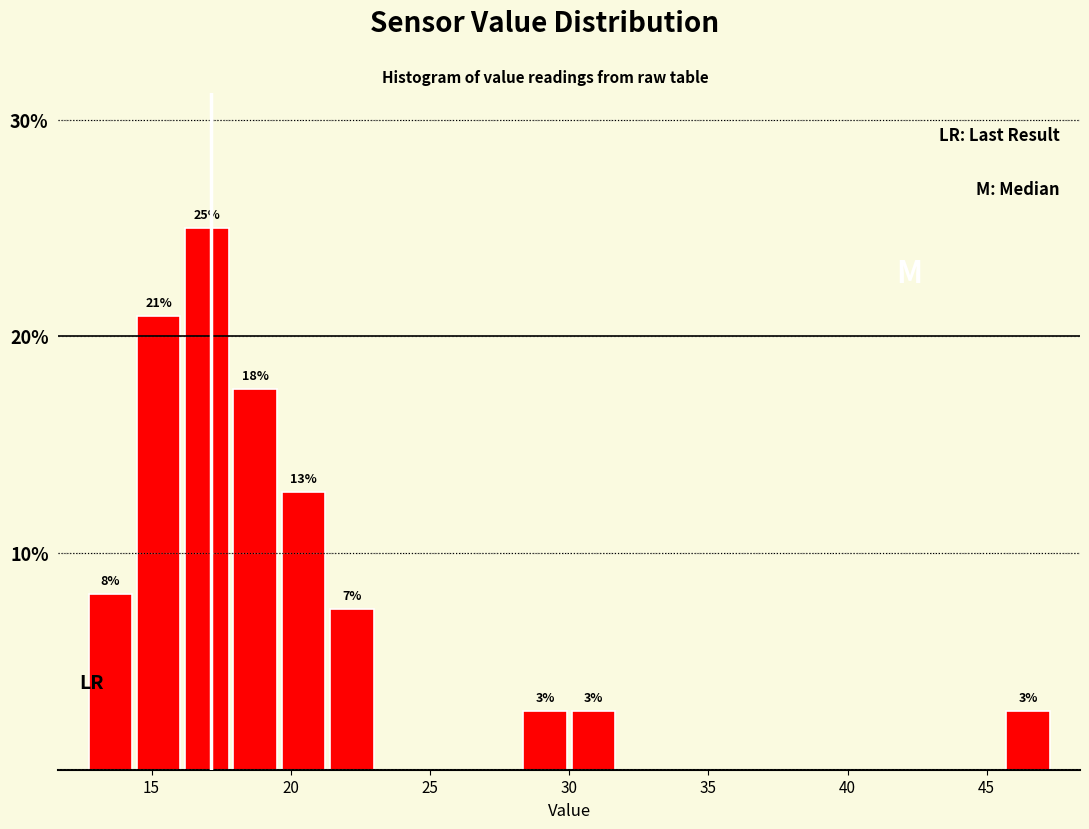

Around what value on the x-axis is the tallest bar? Give the approximate position of its centre, as read against the axis.

17.0